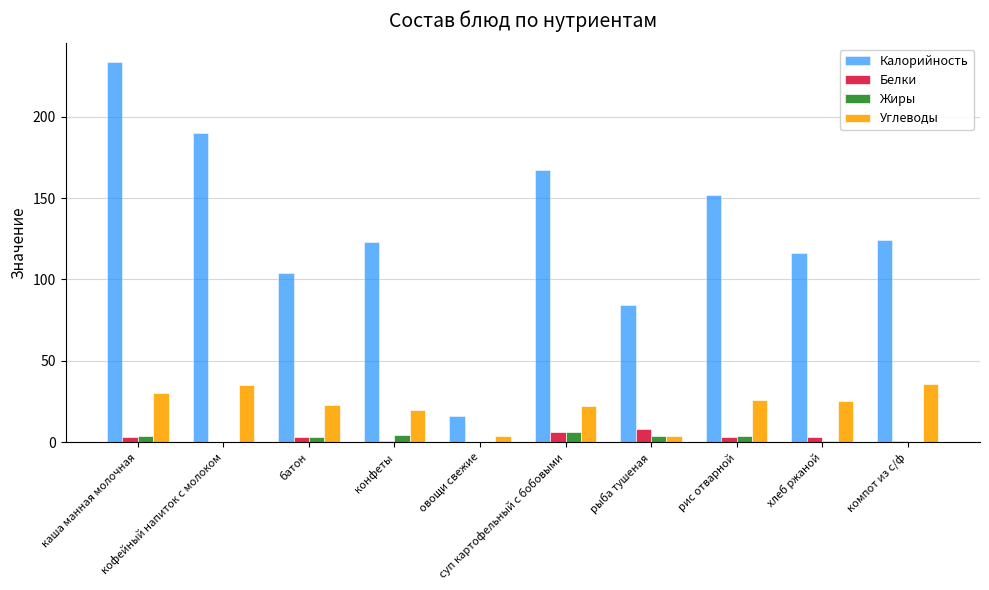

What is the sum of all Белки values?

28.4